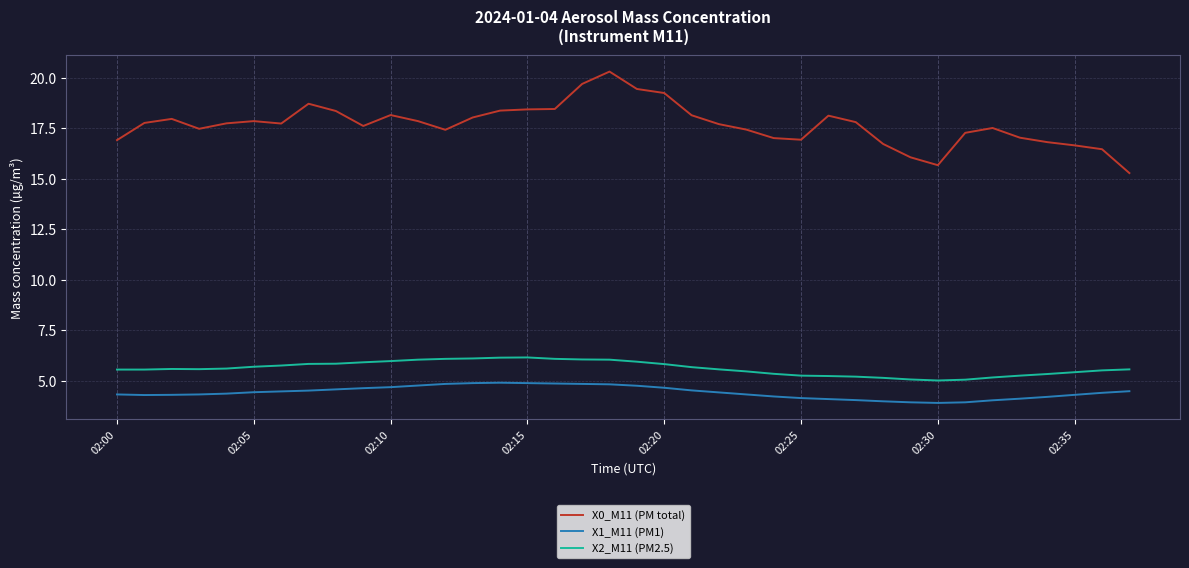

What is the difference between the maximum and minimum values in the X2_M11 (PM2.5) series?

1.1